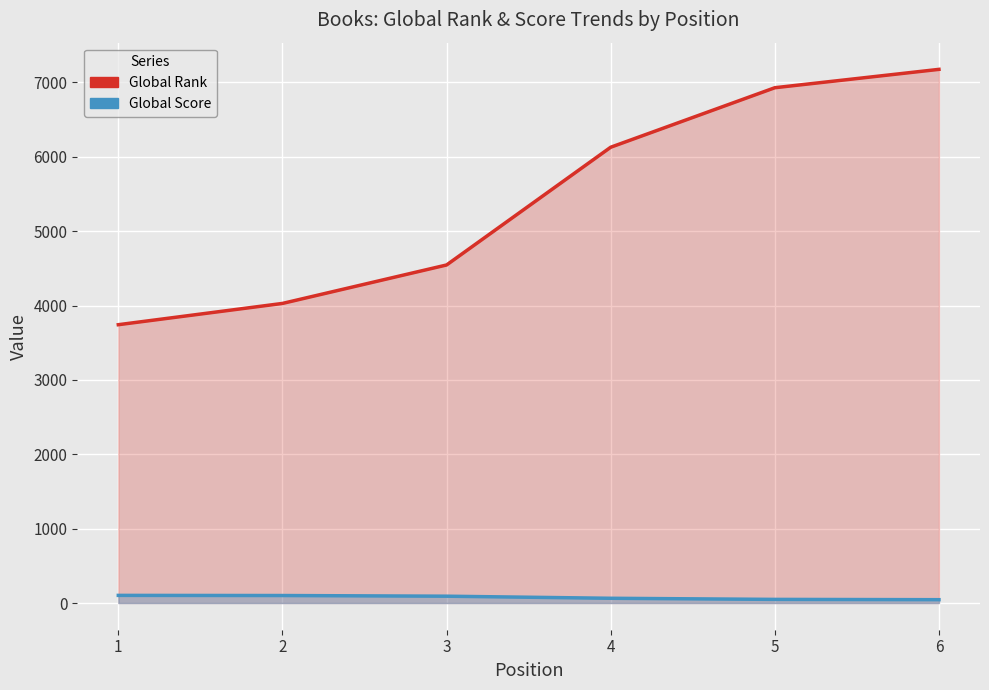

Which series has the largest total across all categories?

Global Rank